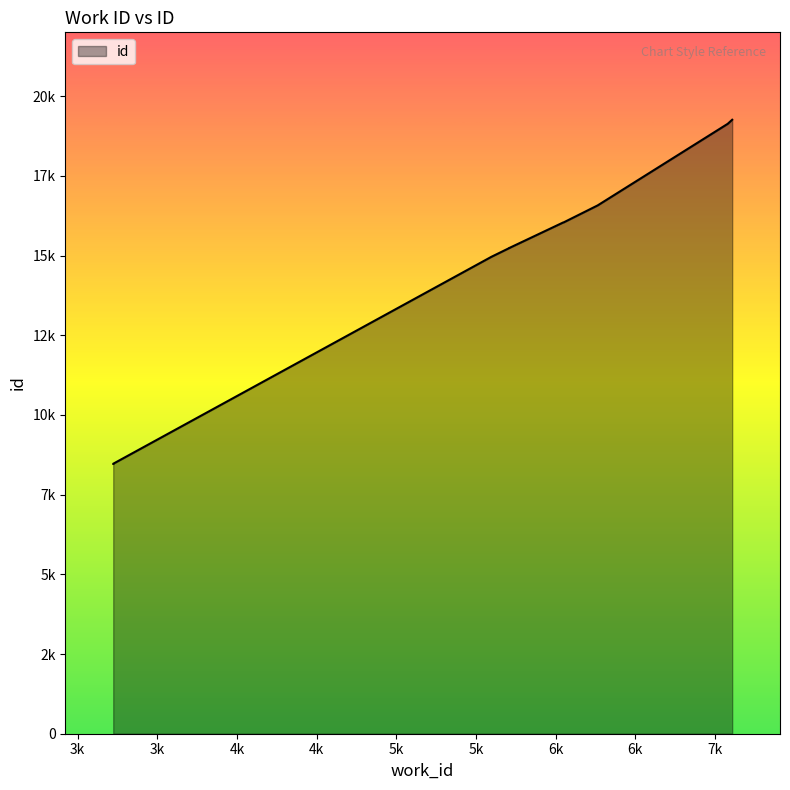

What is the change in value from 3224 to 5709?

+6769